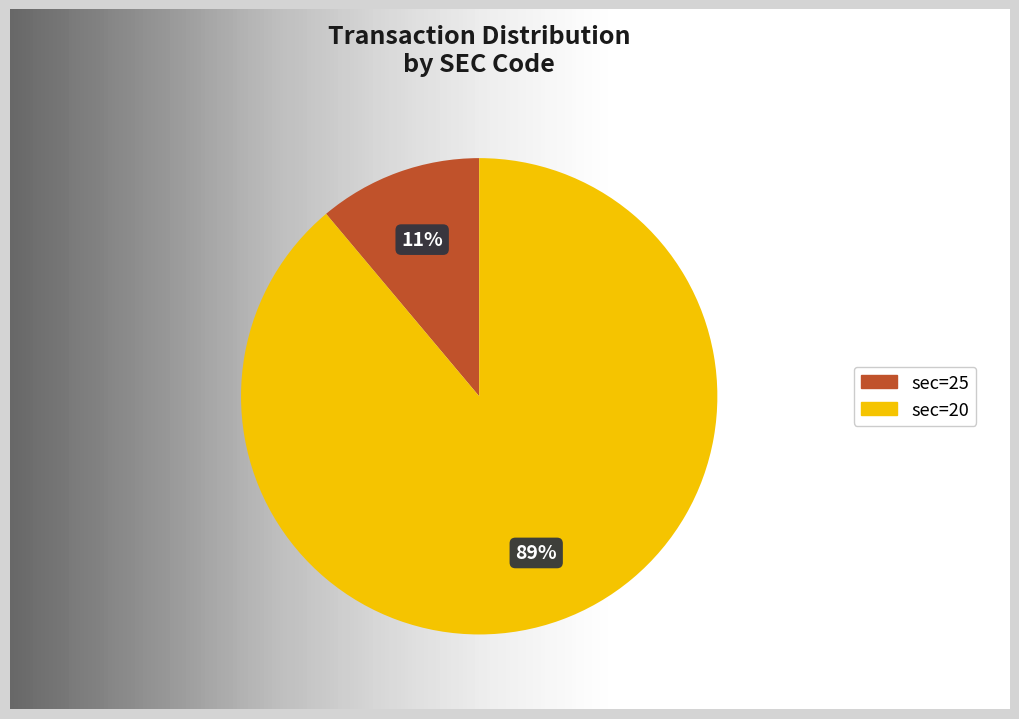

What percentage is the 20 slice, to the nearest percent?

89%